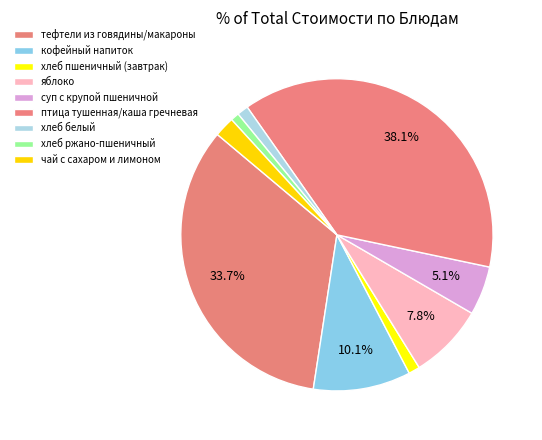

What percentage is the хлеб пшеничный (завтрак) slice, to the nearest percent?

1%